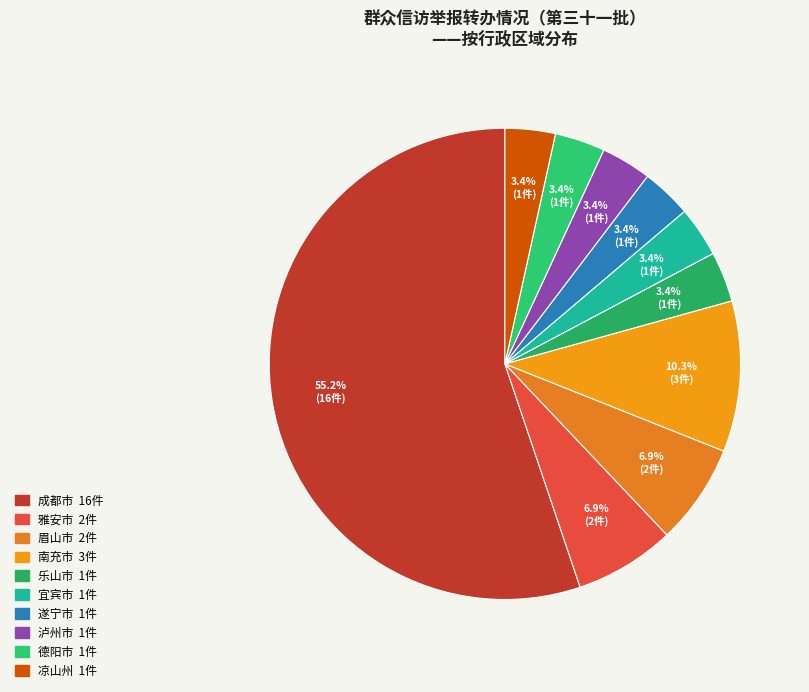

Is it true that 泸州市 is 1% of the pie?

False